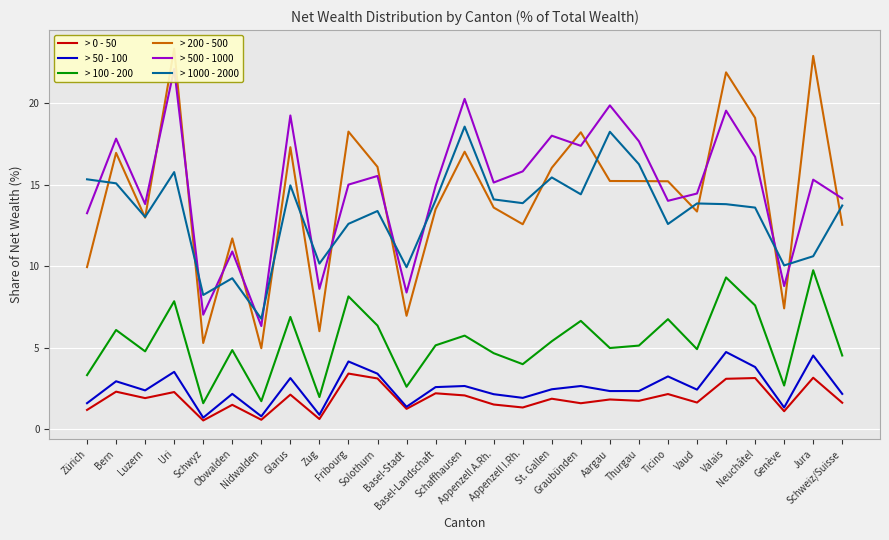

How many lines are shown in the chart?

6